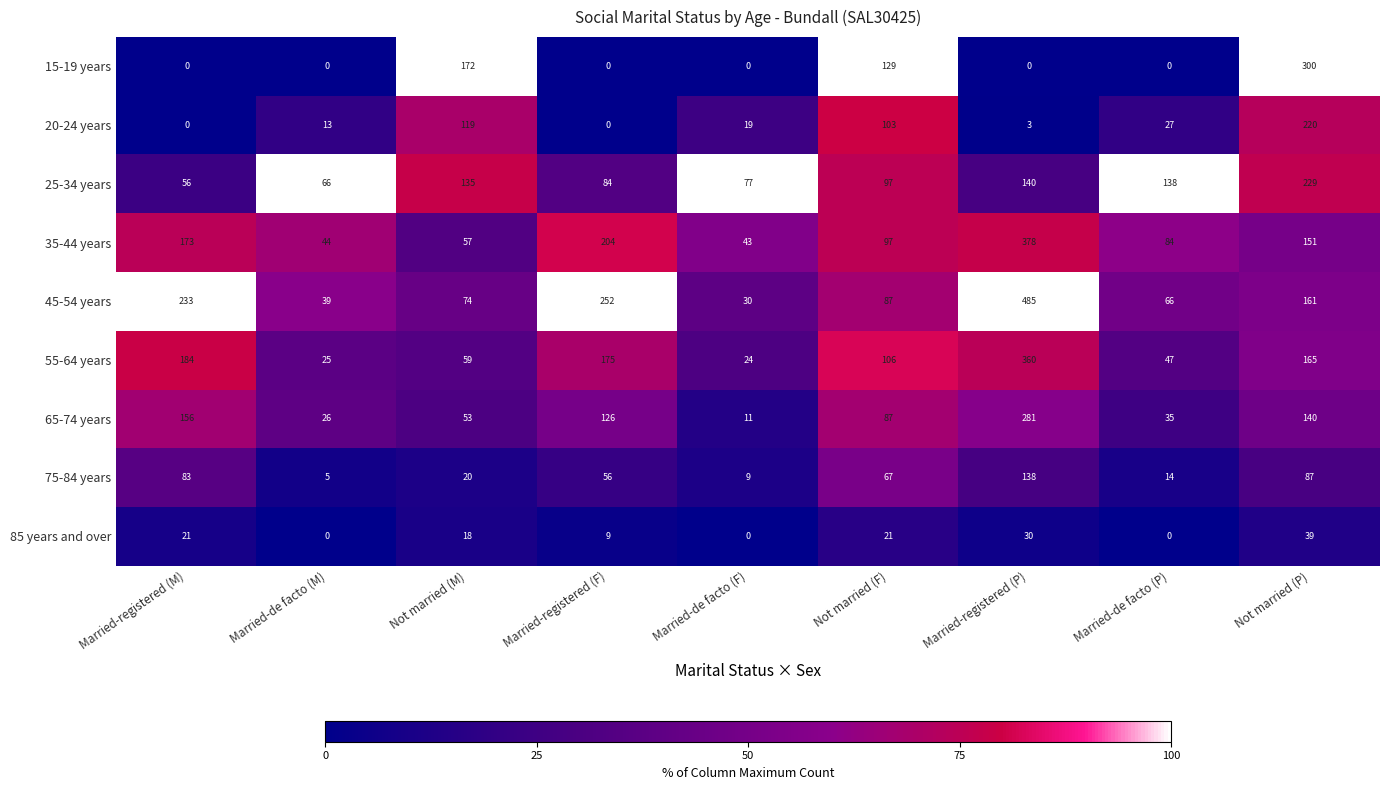

What is the difference between the highest and lowest values at Married-de facto (M)?

66